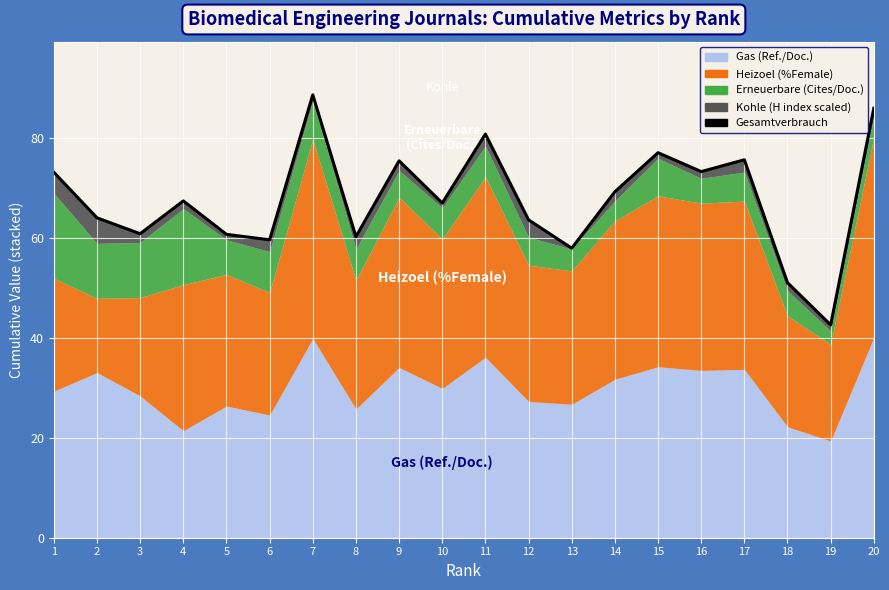

Is it true that the value at 3 is 60.8?

True